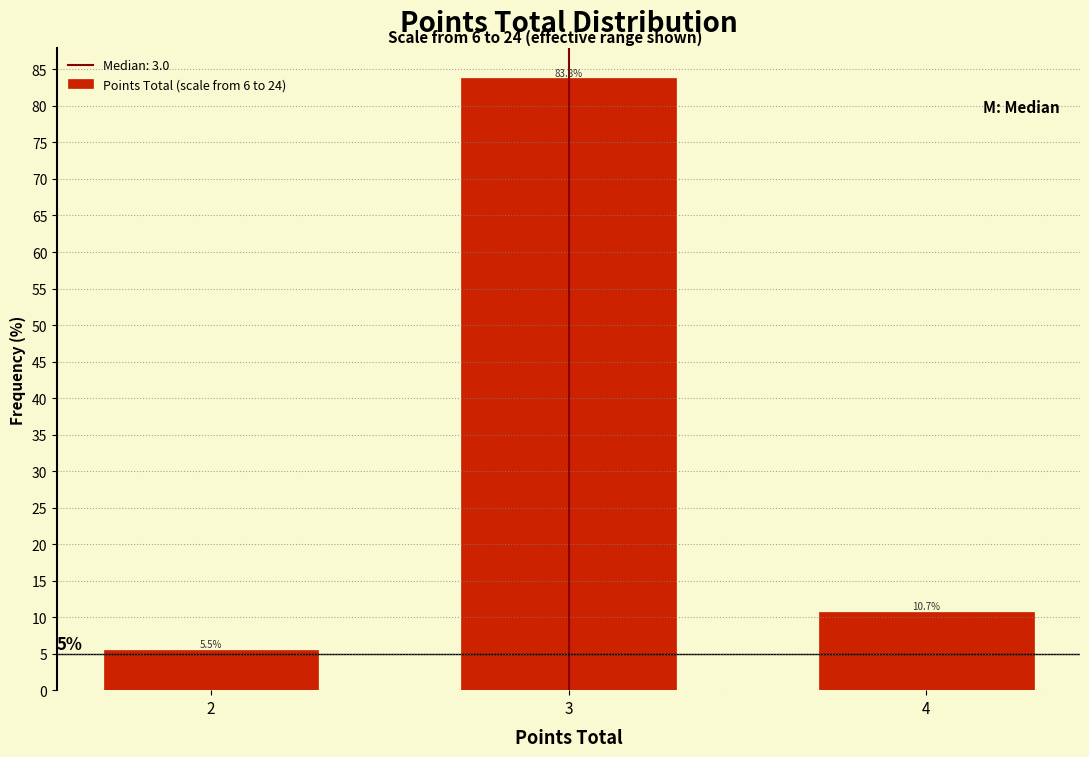

Reading left to right, list all the values displayed in this chart.

2=5.5	3=83.8	4=10.7